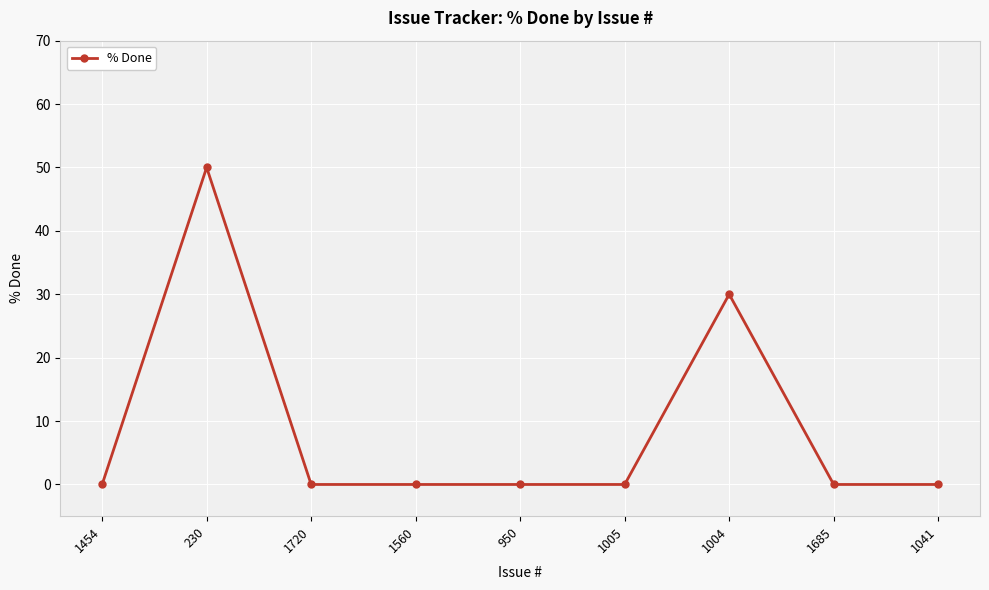

What is the maximum value shown in the chart?

50